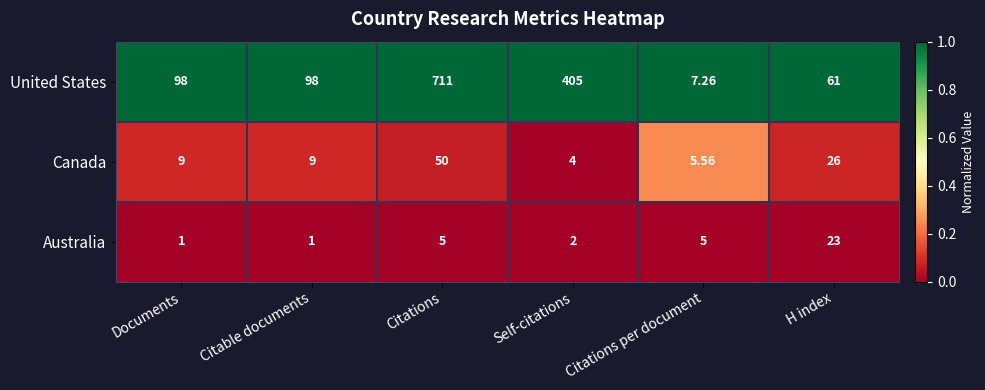

Where is Canada nearest to the value 27?

H index